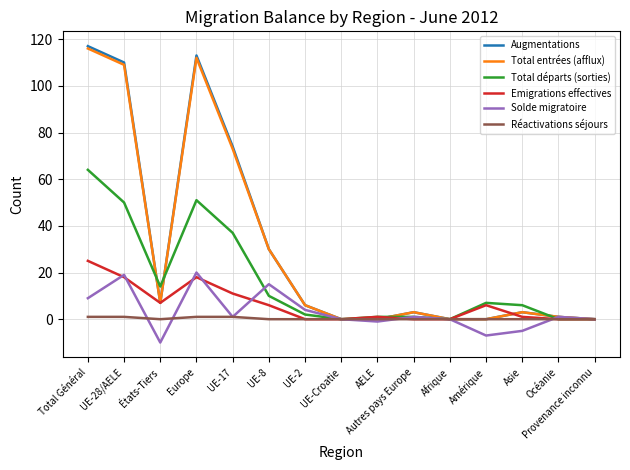

At which category is the sum across all series the highest?

Total Général